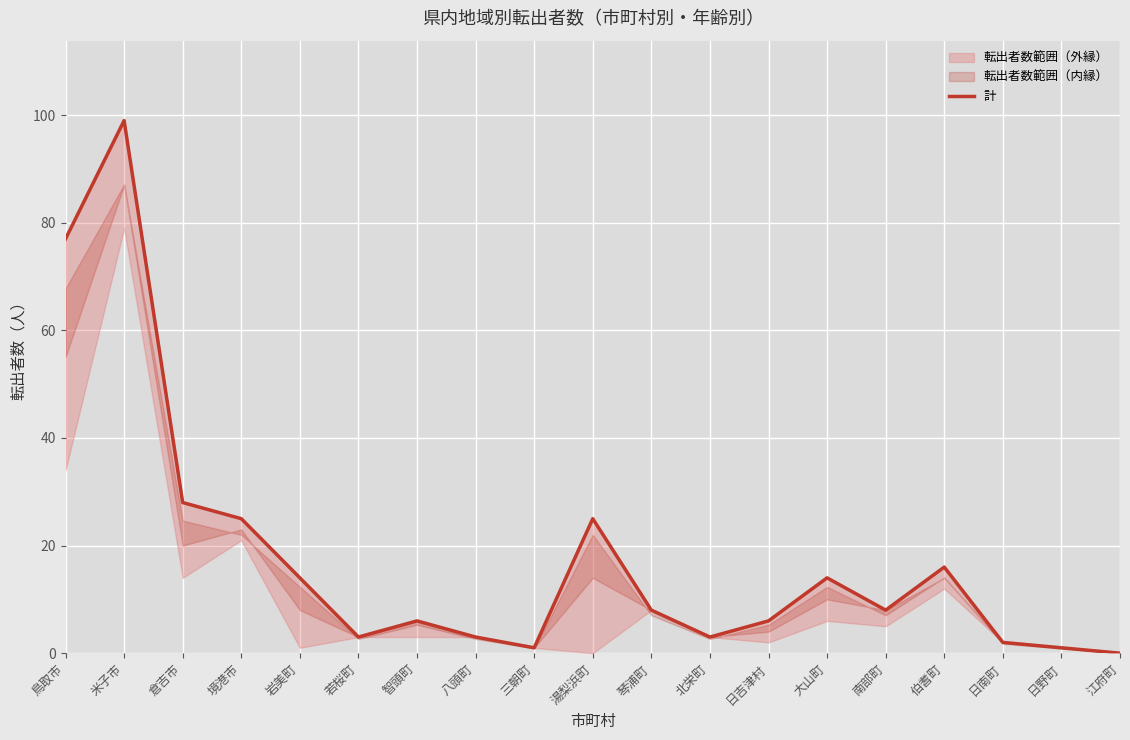

What position from the right is 琴浦町?

9